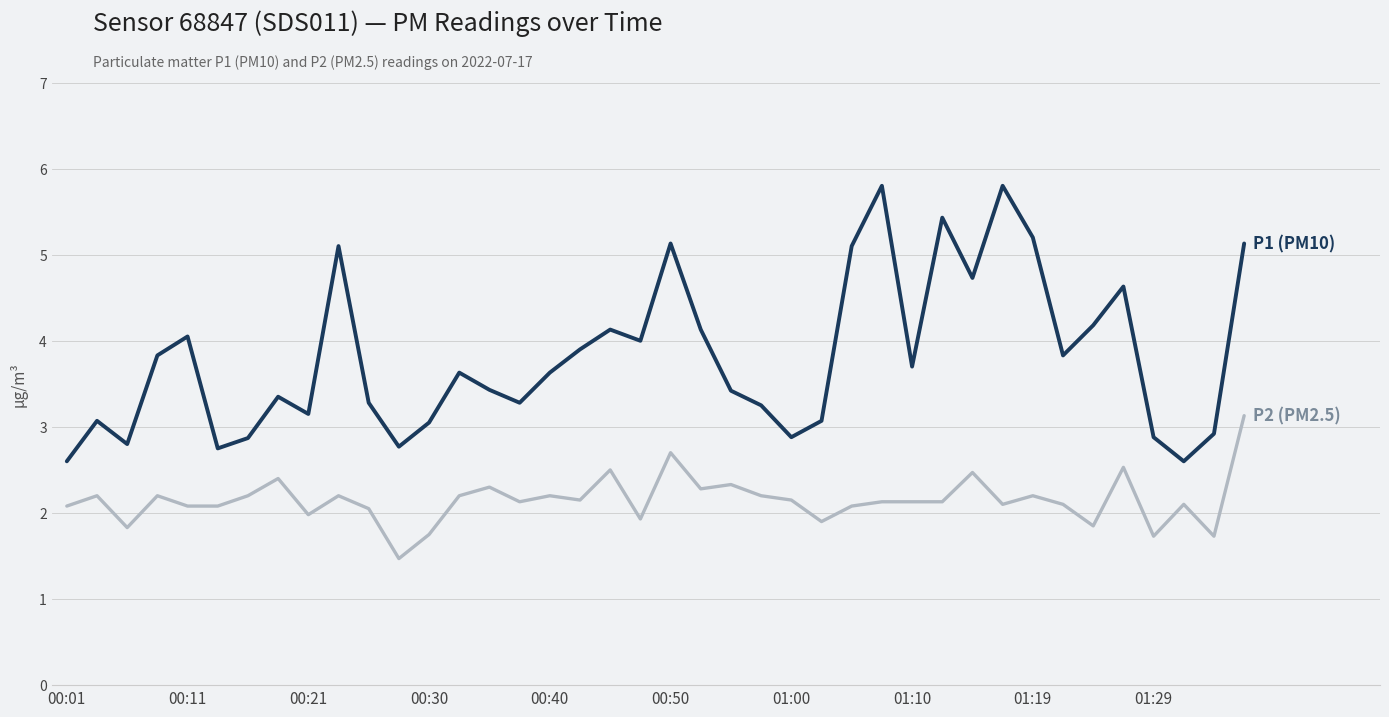

What is the minimum value shown in the chart?

1.5